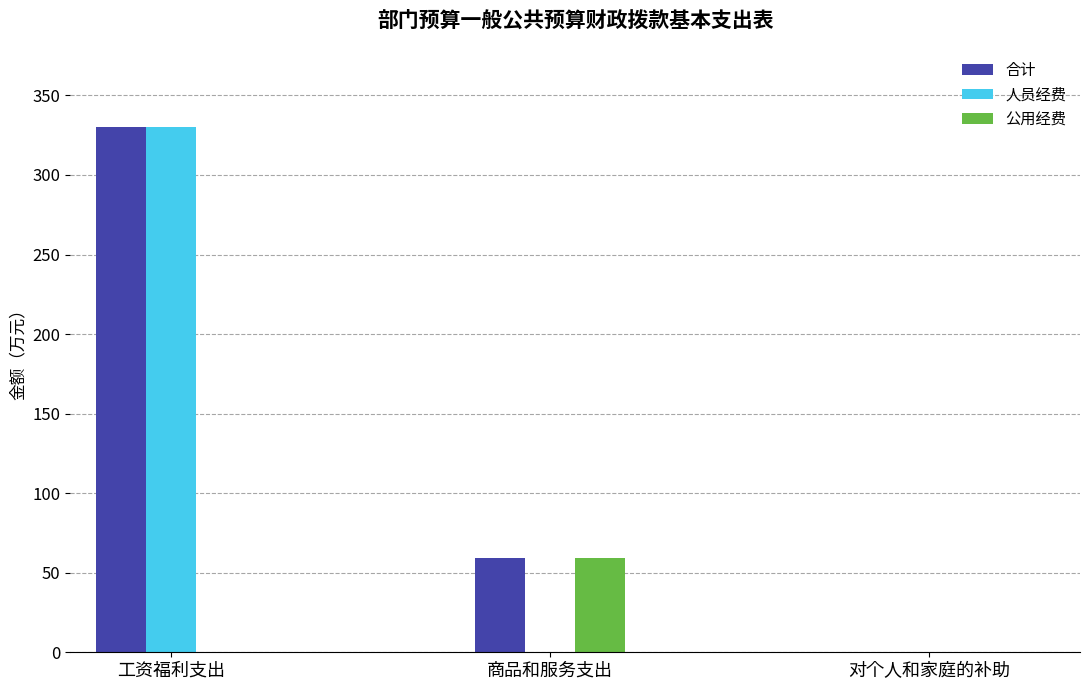

Which series changed the most between 工资福利支出 and 商品和服务支出?

人员经费